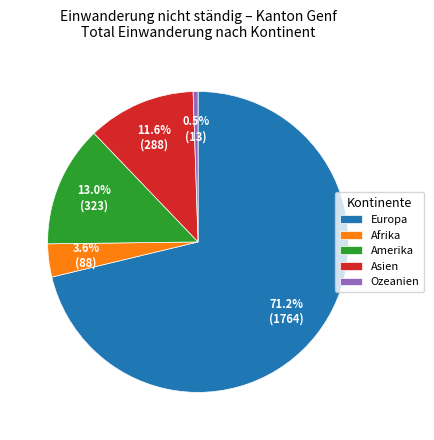

Does Afrika represent more than half of the total?

No